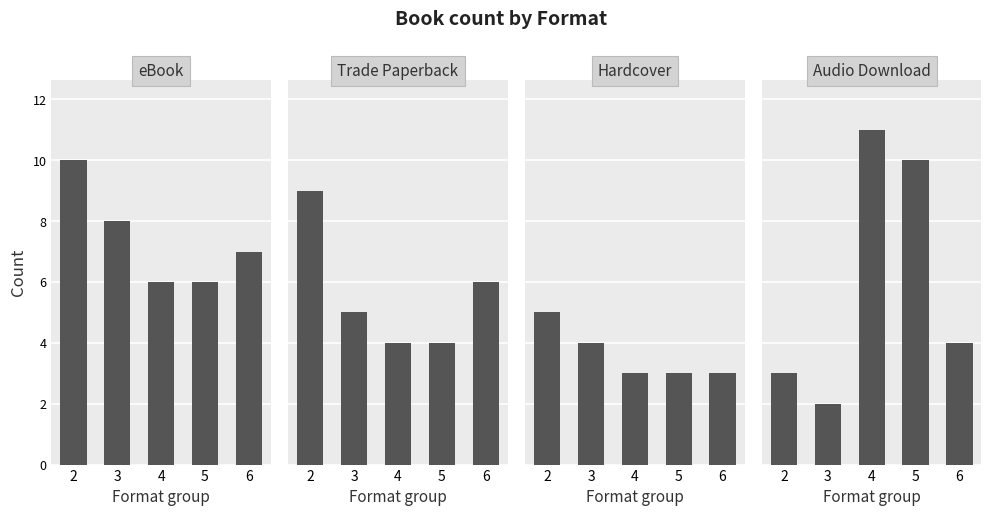

What is the sum of all Hardcover values?

18